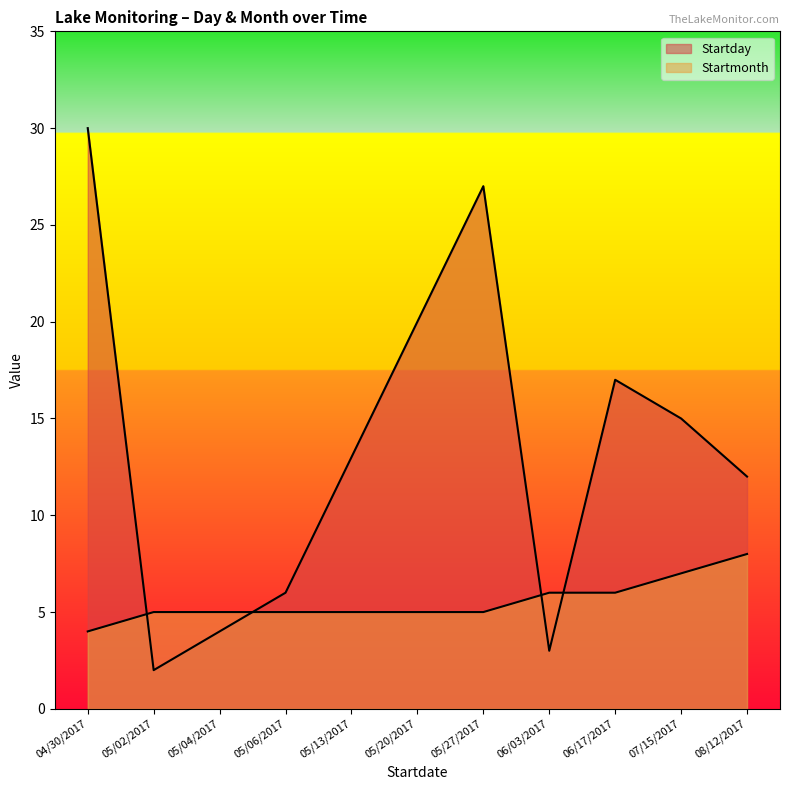

Does the chart display data point markers on the line(s)?

No